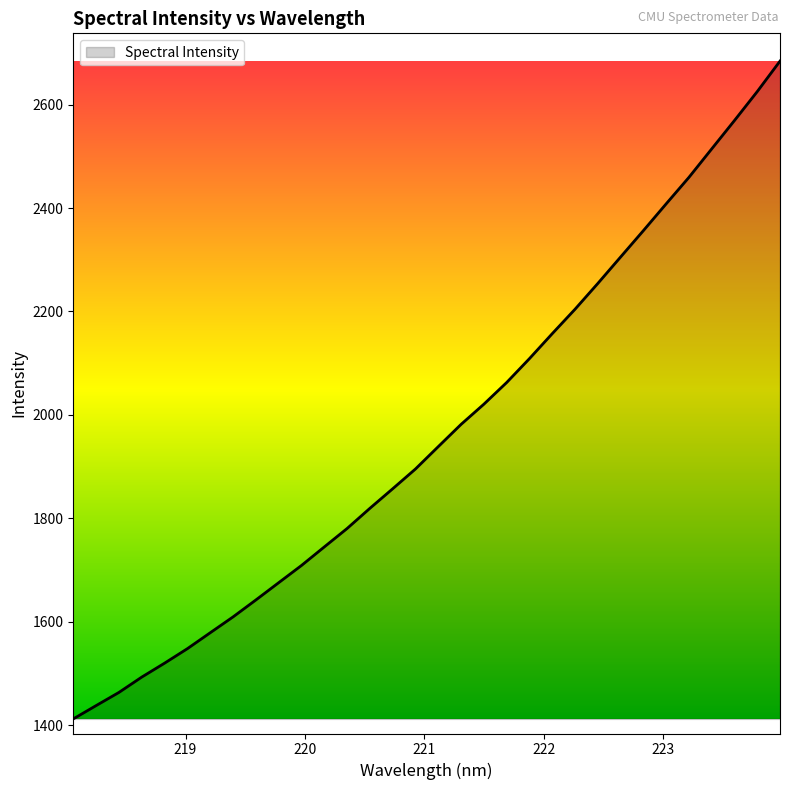

What is the difference between the maximum and minimum values?

1272.4